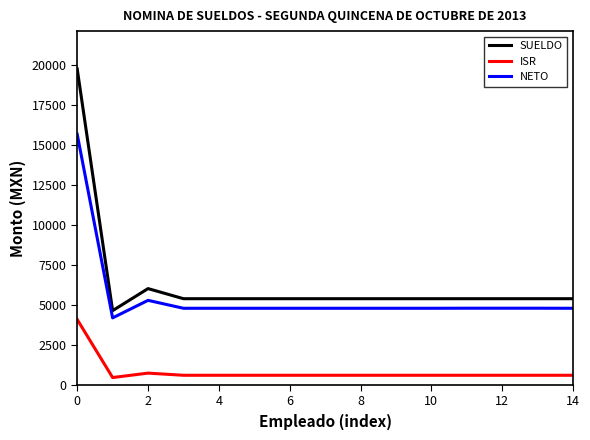

What is the difference between the maximum and minimum values in the SUELDO series?

15105